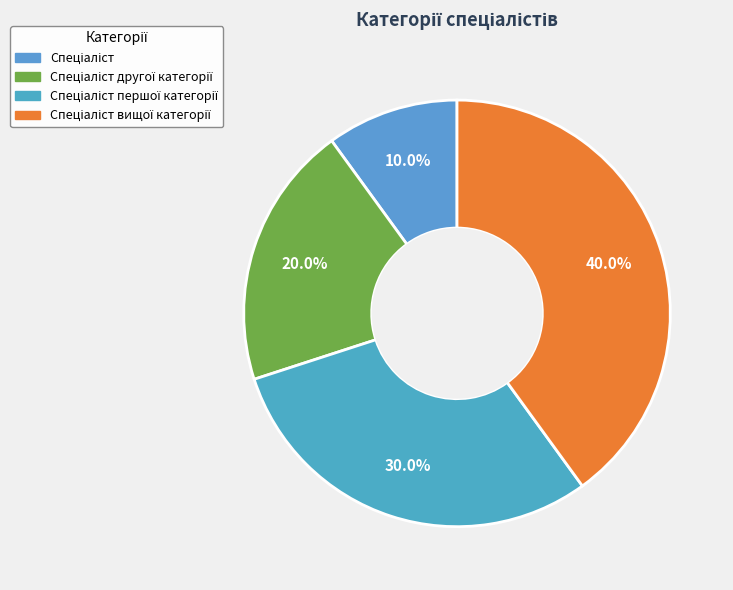

What is the largest slice in the pie chart?

Спеціаліст вищої категорії